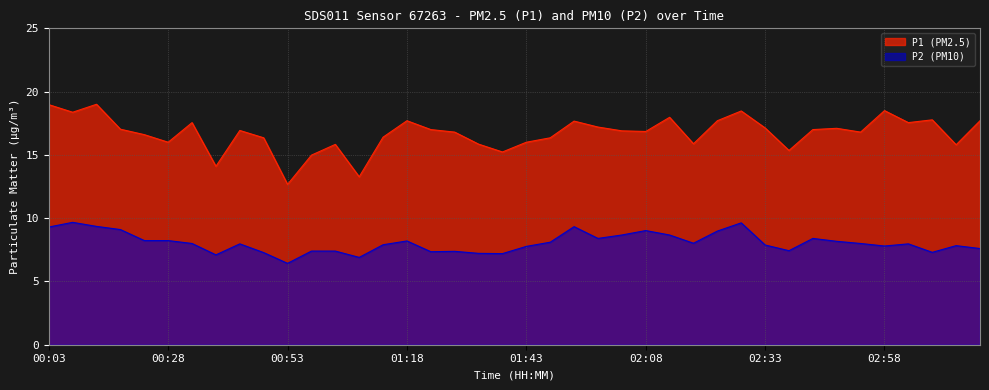

True or false: P1 has a value of 4.7 at 01:23.

False